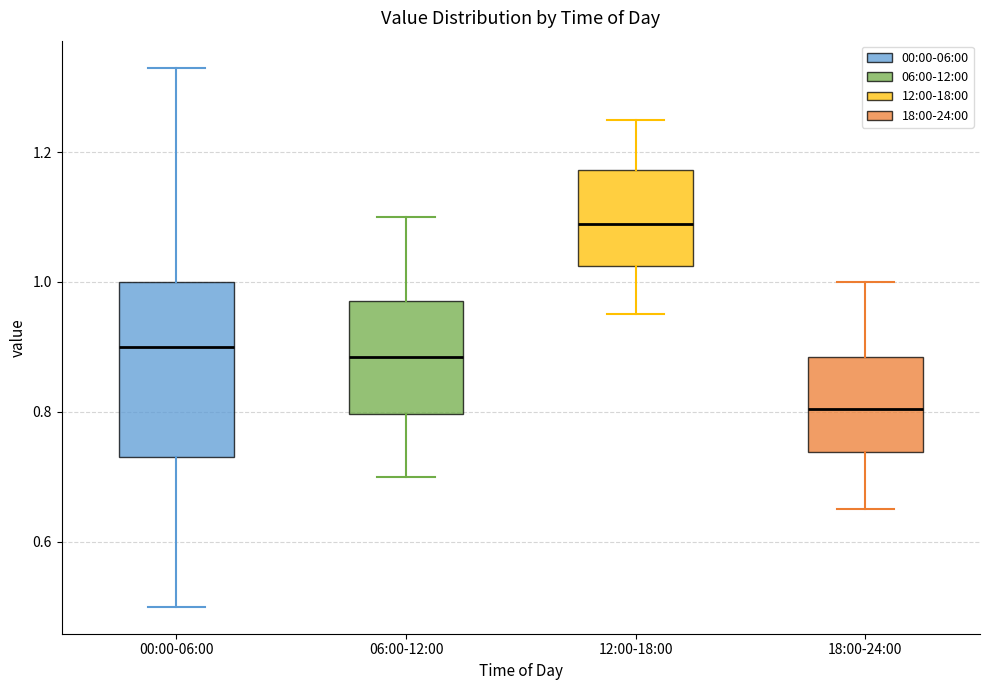

Reading left to right, read every box against the y-axis: the position of its median line, the range the box covers, and the ends of its whiskers. The values are not printed on the chart, so give them approximately, as read against the axis.

00:00-06:00: median 0.90, box 0.74 to 1.00, whiskers 0.50 to 1.34
06:00-12:00: median 0.88, box 0.80 to 0.98, whiskers 0.70 to 1.10
12:00-18:00: median 1.10, box 1.02 to 1.18, whiskers 0.96 to 1.26
18:00-24:00: median 0.80, box 0.74 to 0.88, whiskers 0.66 to 1.00